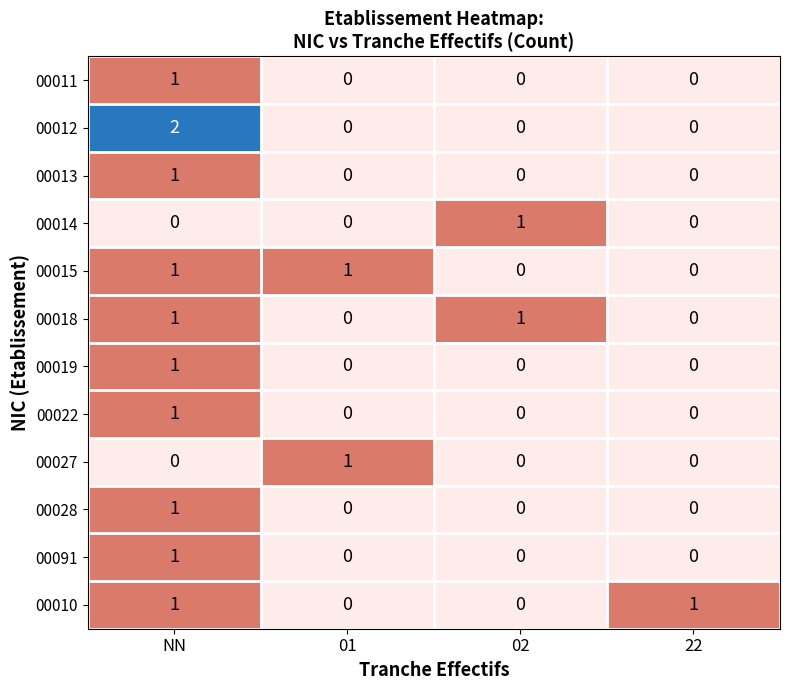

How many 00015 values are between 0 and 1?

4